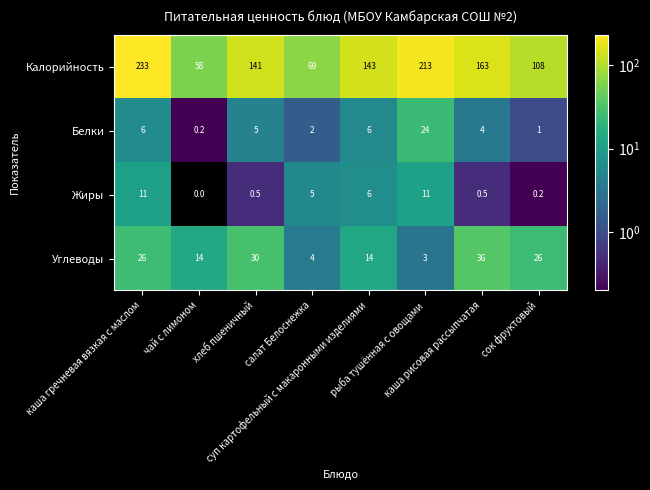

How many Углеводы values are between 14 and 30?

5